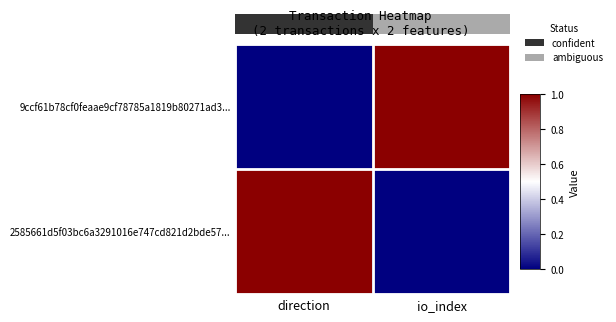

At how many categories does at least one series exceed 0?

2